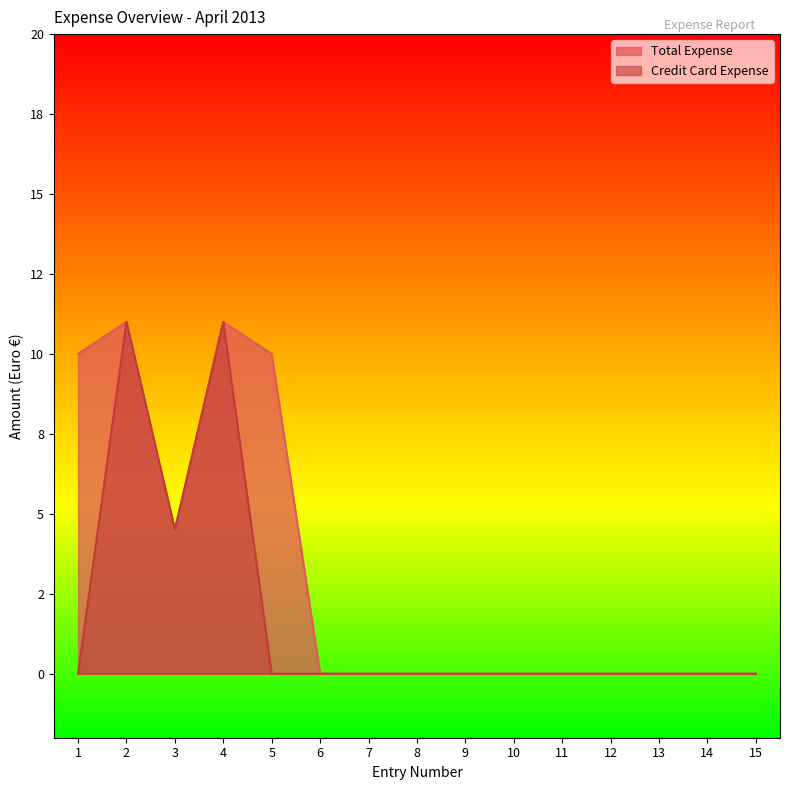

At which label is Total Expense closest to 5?

3